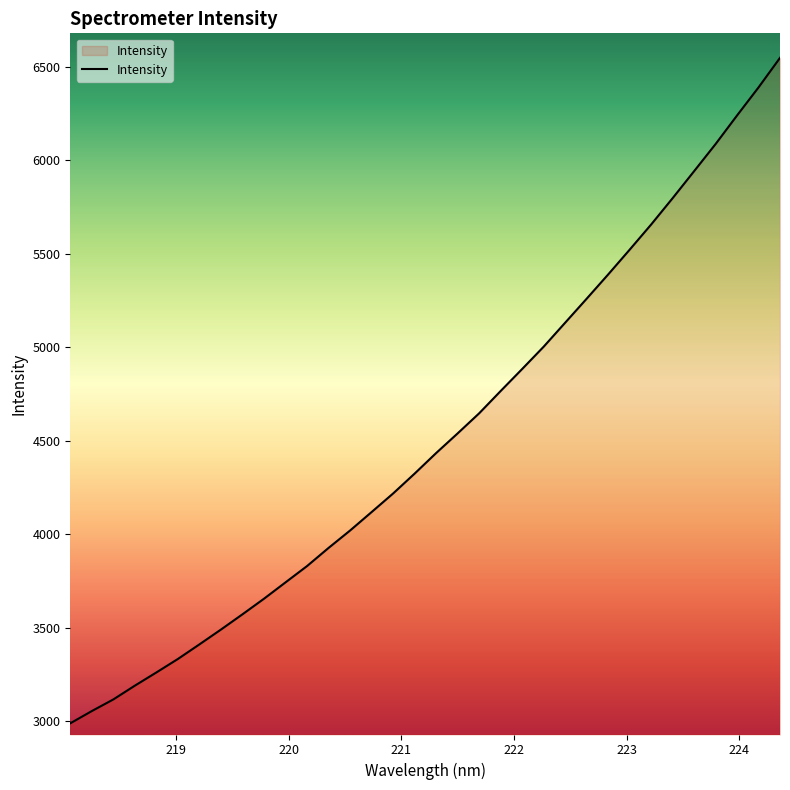

What is the difference between the maximum and minimum values?

3556.3